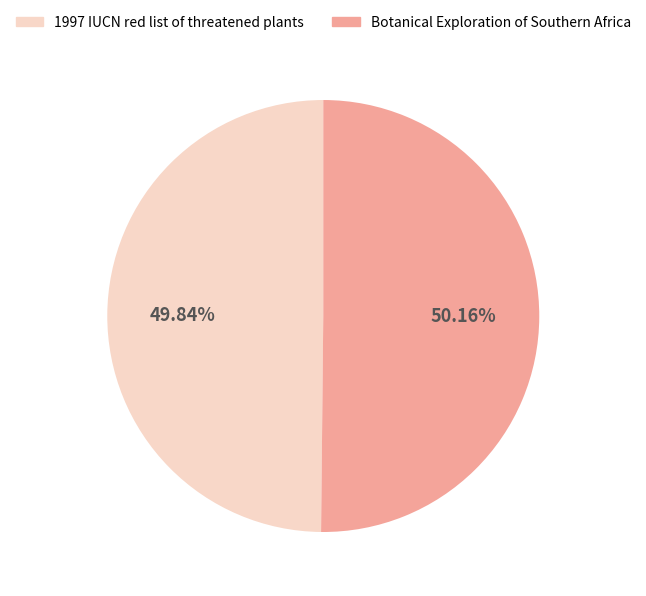

Do 1997 IUCN red list of threatened plants and Botanical Exploration of Southern Africa together represent more than half of the pie?

Yes